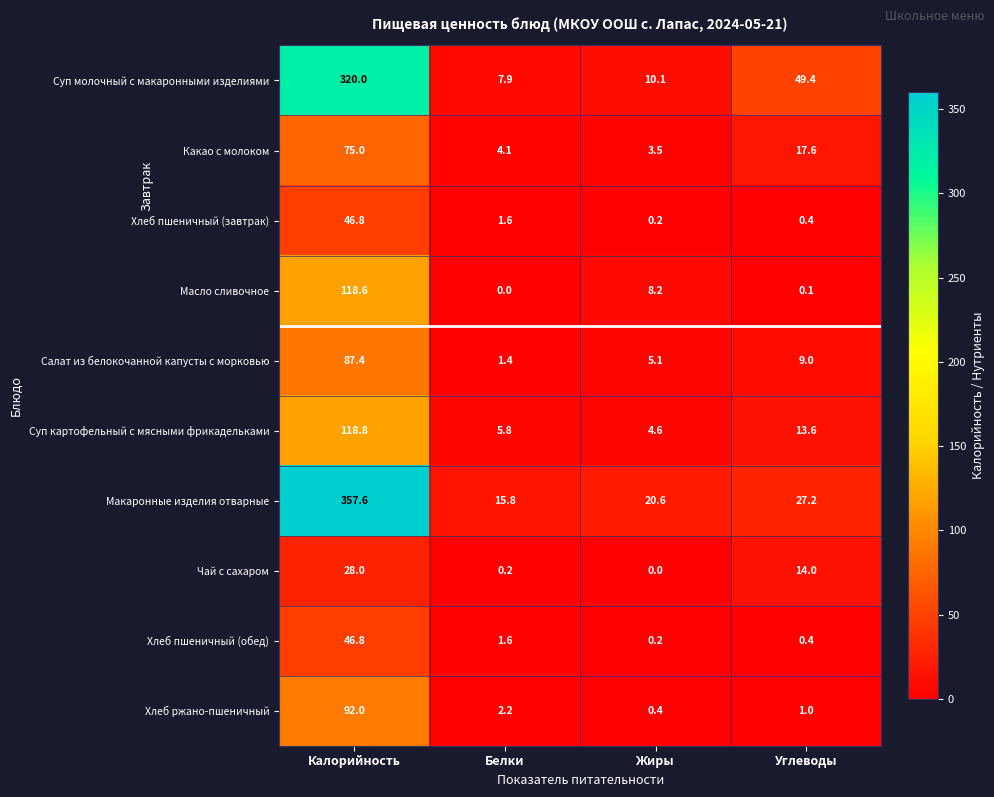

Rank the categories by Хлеб пшеничный (завтрак) value from highest to lowest.

Калорийность, Белки, Углеводы, Жиры